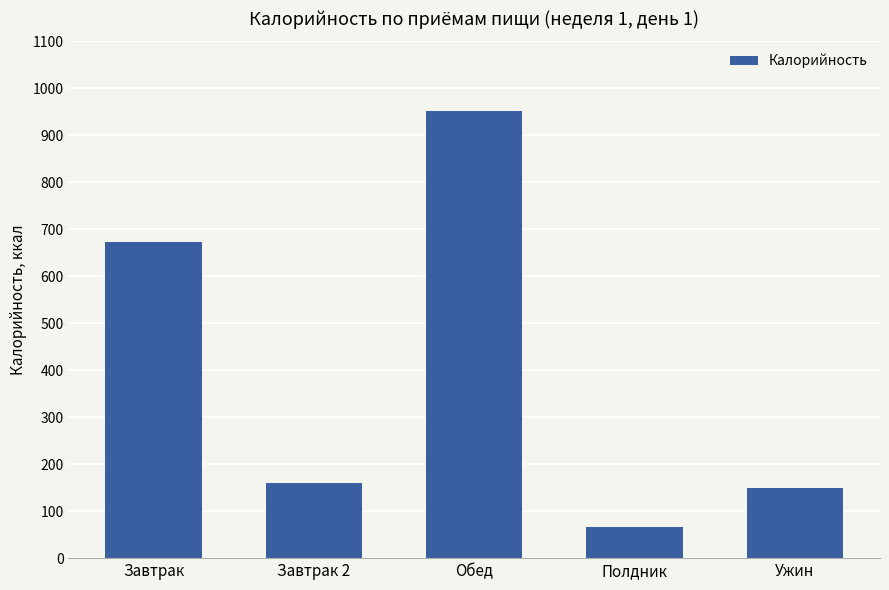

Reading left to right, transcribe all the data shown in this chart.

Завтрак=672.3	Завтрак 2=160.5	Обед=952.4	Полдник=66.6	Ужин=149.1